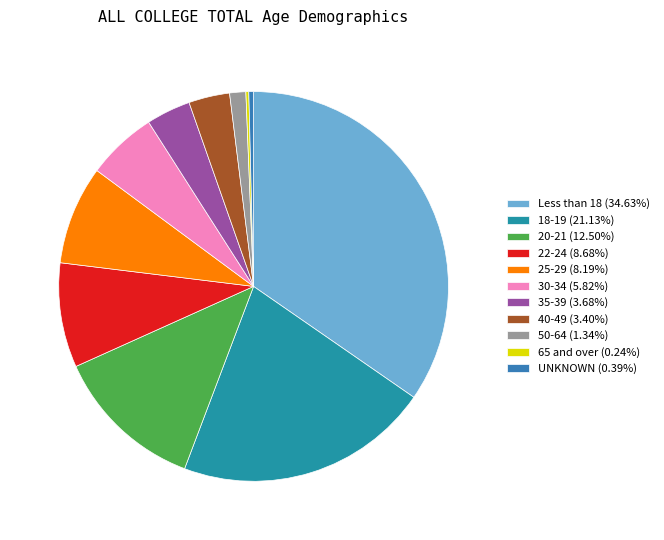

How many segments does this pie chart have?

11